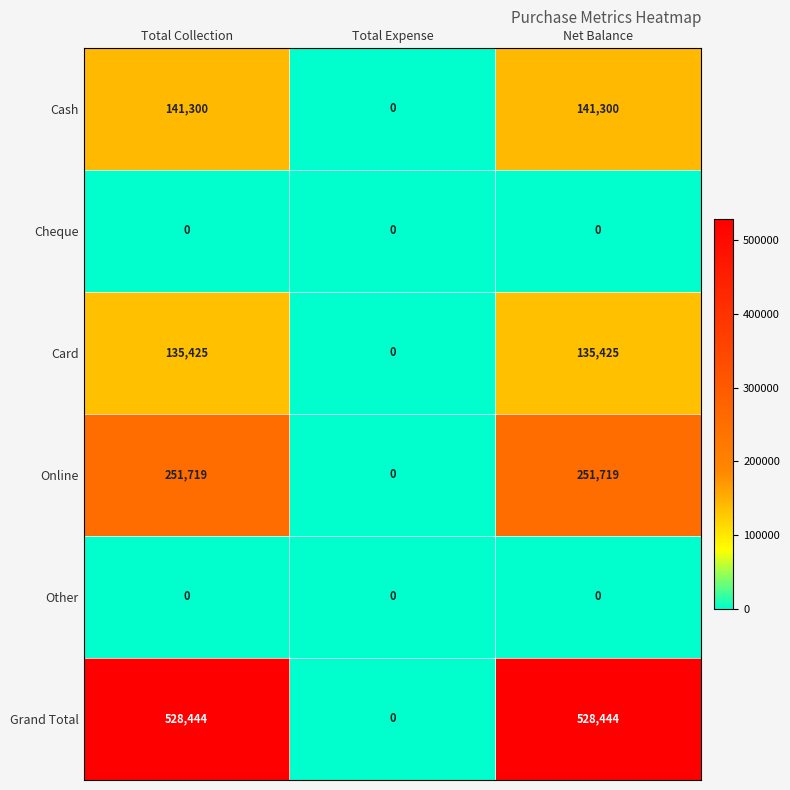

Is it true that Online equals 100854 at Net Balance?

False